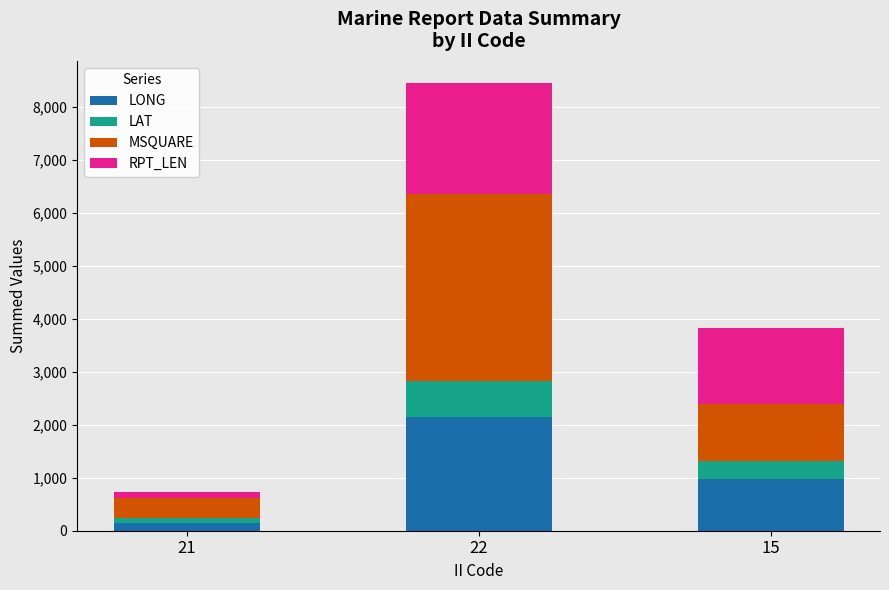

Reading left to right, list the values for the LONG series.

21=148.5	22=2150.1	15=985.9